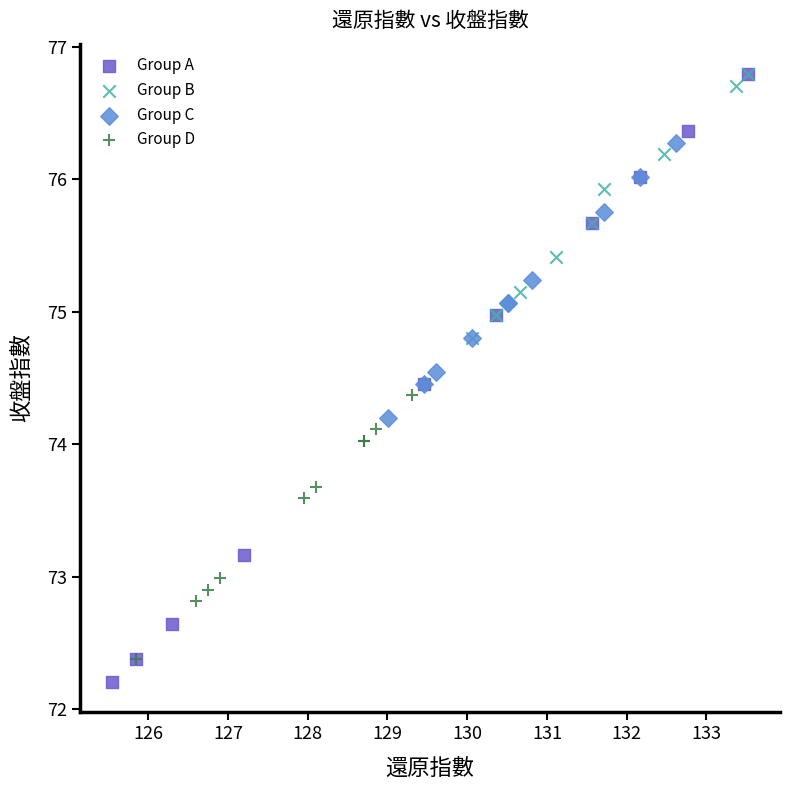

What are all the series names shown in the legend?

Group A, Group B, Group C, Group D